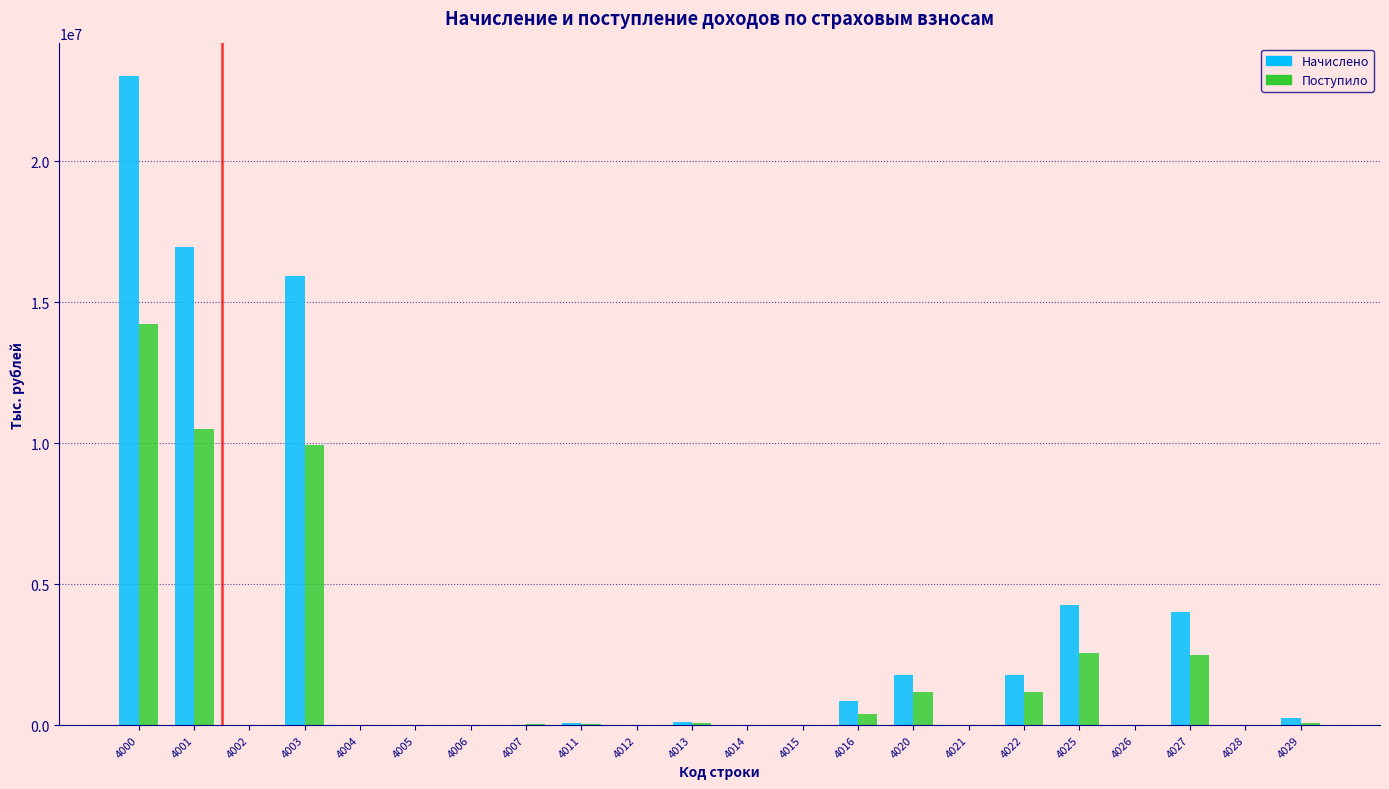

What is the sum of all Поступило values?

42678780